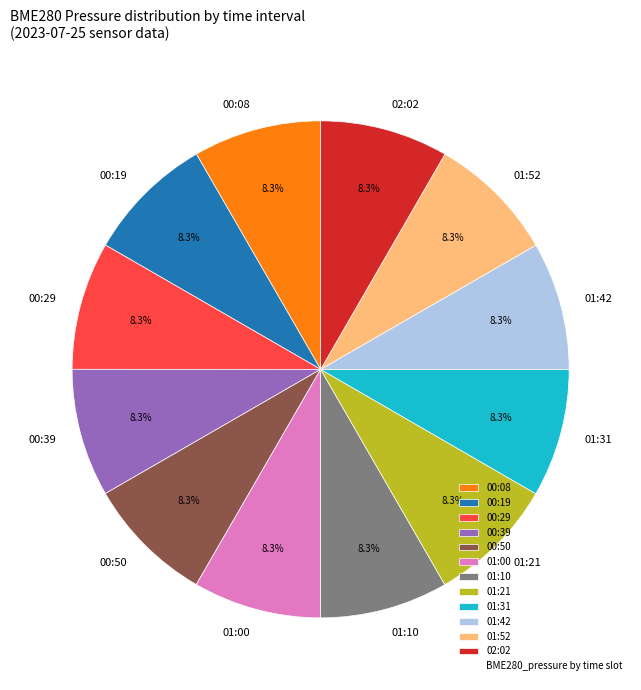

Approximately how many times larger is the value at 00:39 compared to 00:08?

1.0